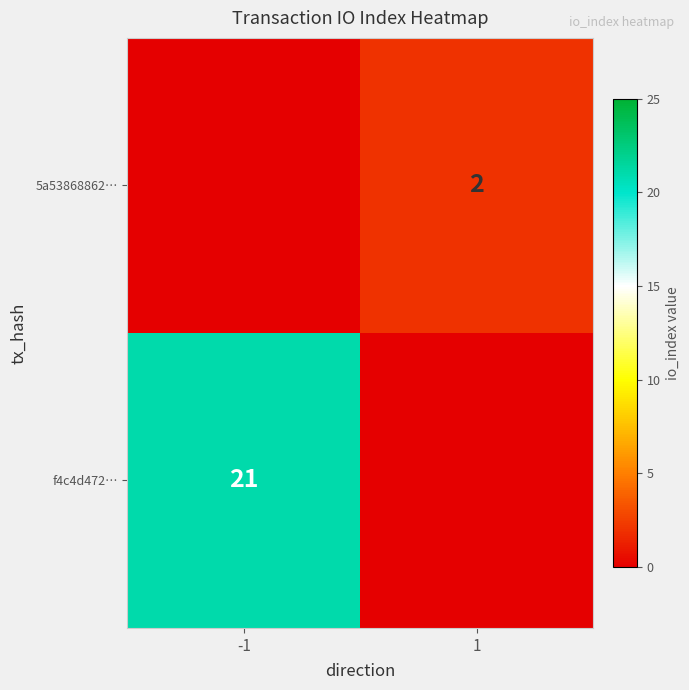

The f4c4d472… series shows 5 at -1. True or false?

False